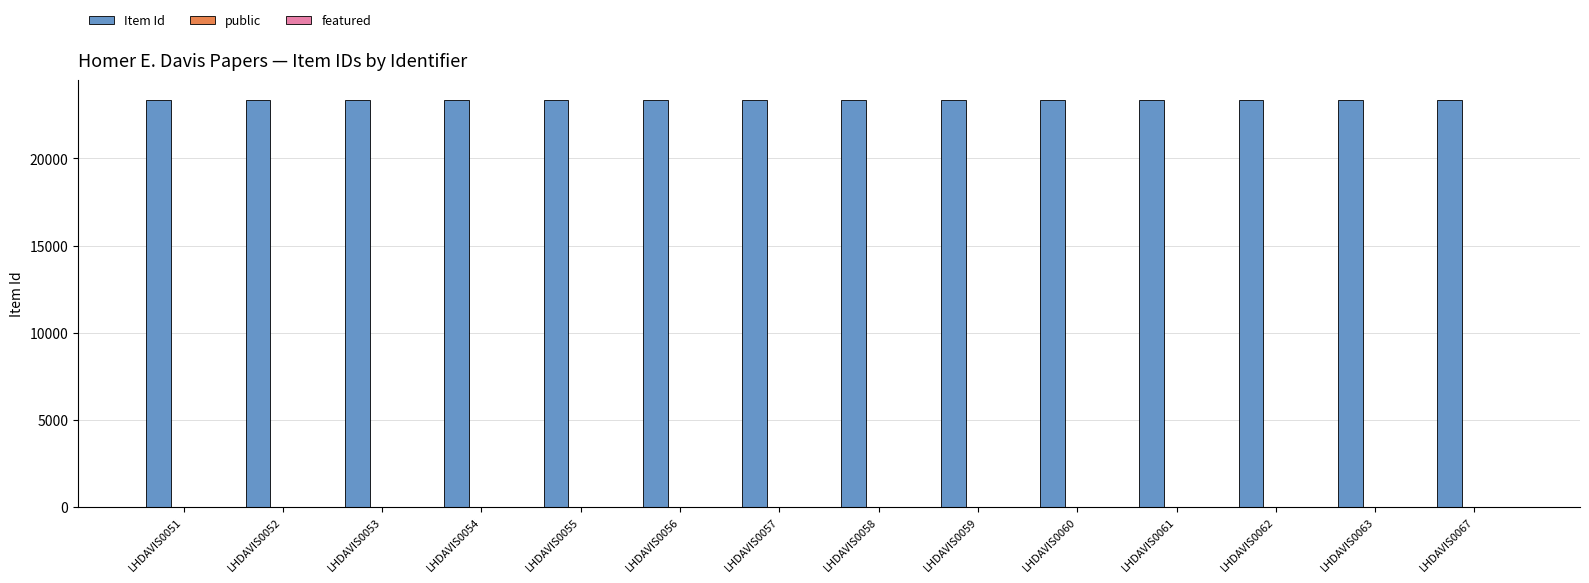

What is the highest value of the Item Id series?

23335